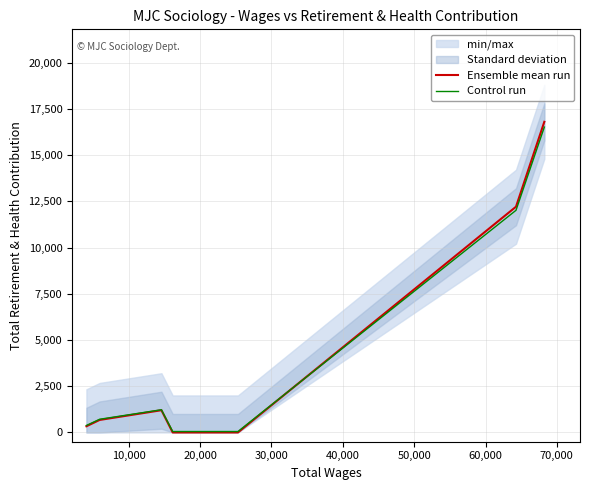

True or false: Ensemble mean run has a value of 588.3 at 0.

False